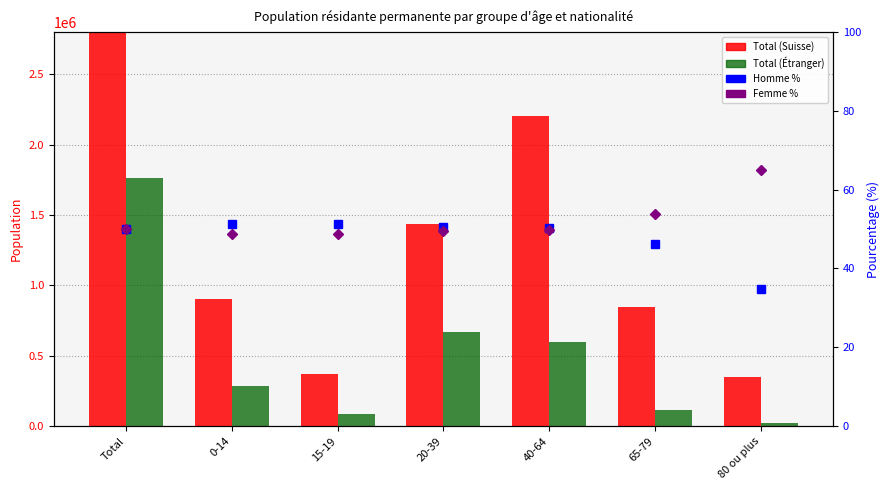

At 65-79, list the series in order from smallest to largest.

Homme %, Femme %, Total (Étranger), Total (Suisse)